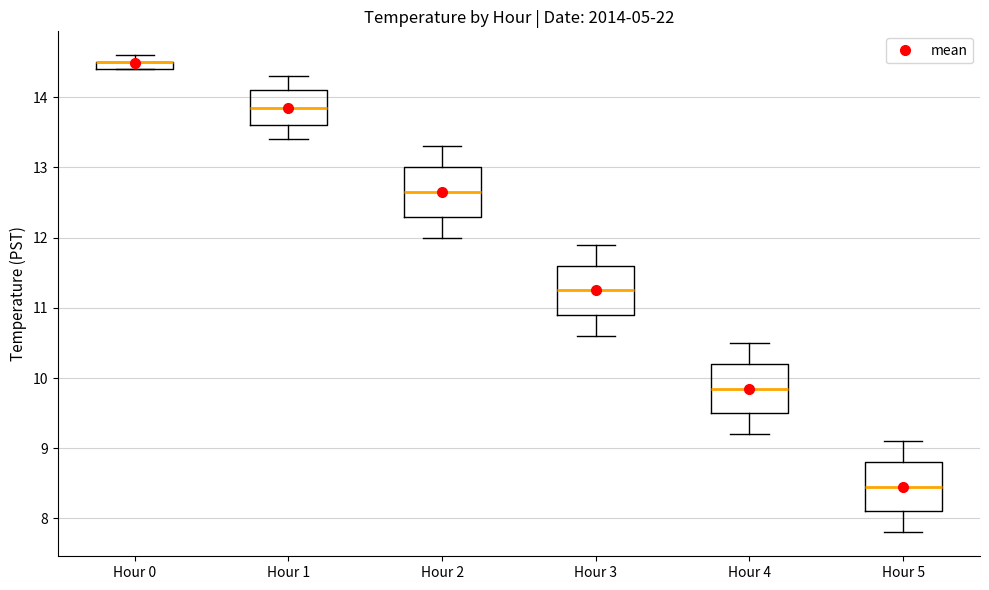

Where is the upper edge of the box for Hour 3 on the y-axis? The values are not printed on the chart, so give them approximately, as read against the axis.

11.6